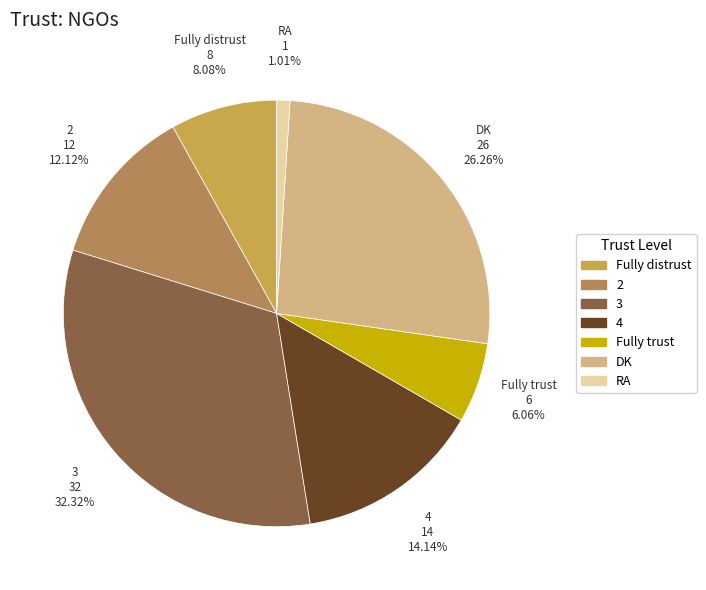

Count the number of slices in the pie.

7